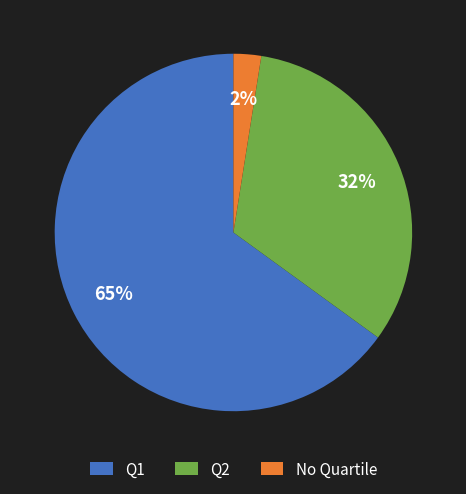

How many slices are in this pie chart?

3